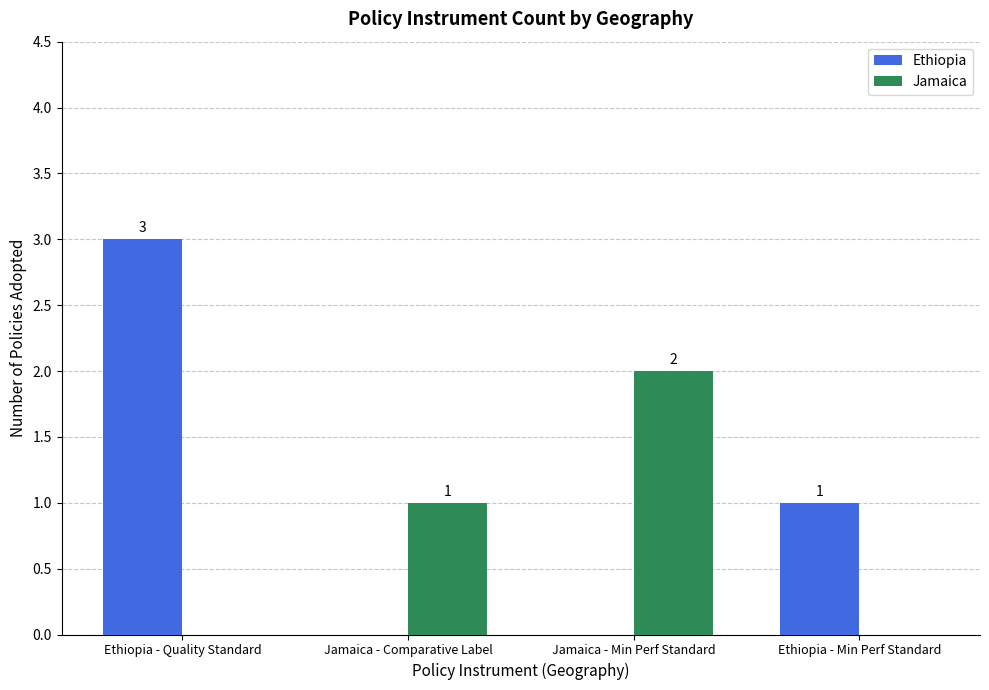

Is the value of Jamaica at Ethiopia - Quality Standard greater than the value of Ethiopia at Ethiopia - Min Perf Standard?

No